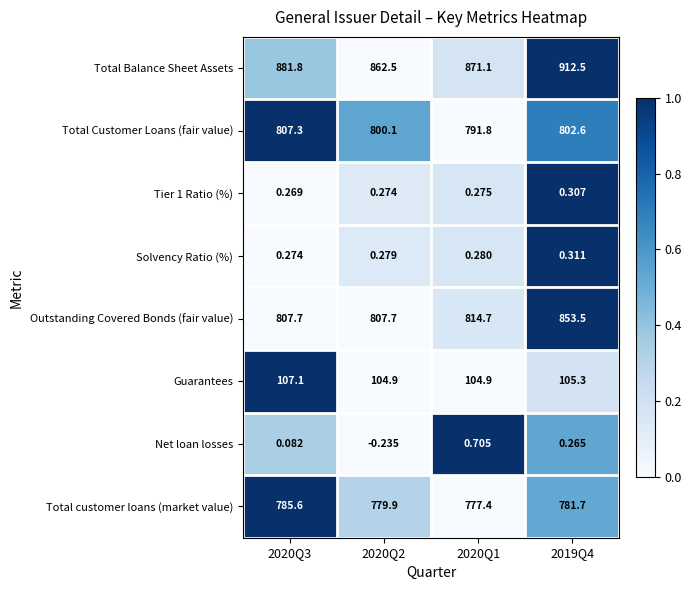

Which series changed the most between 2020Q2 and 2019Q4?

Total Balance Sheet Assets